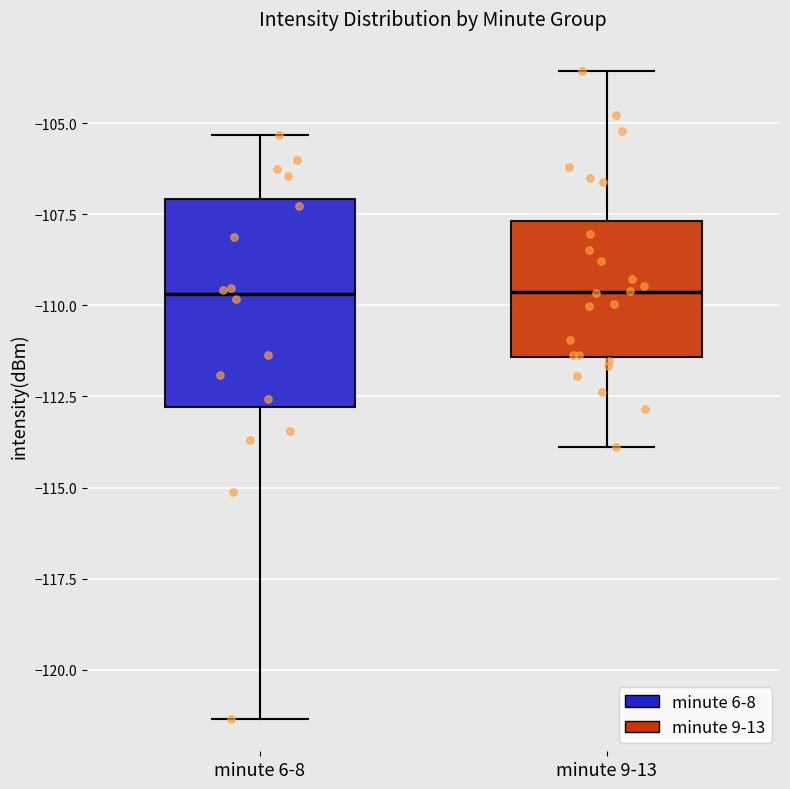

Comparing the boxes themselves (not the whiskers), which one is the tallest?

minute 6-8